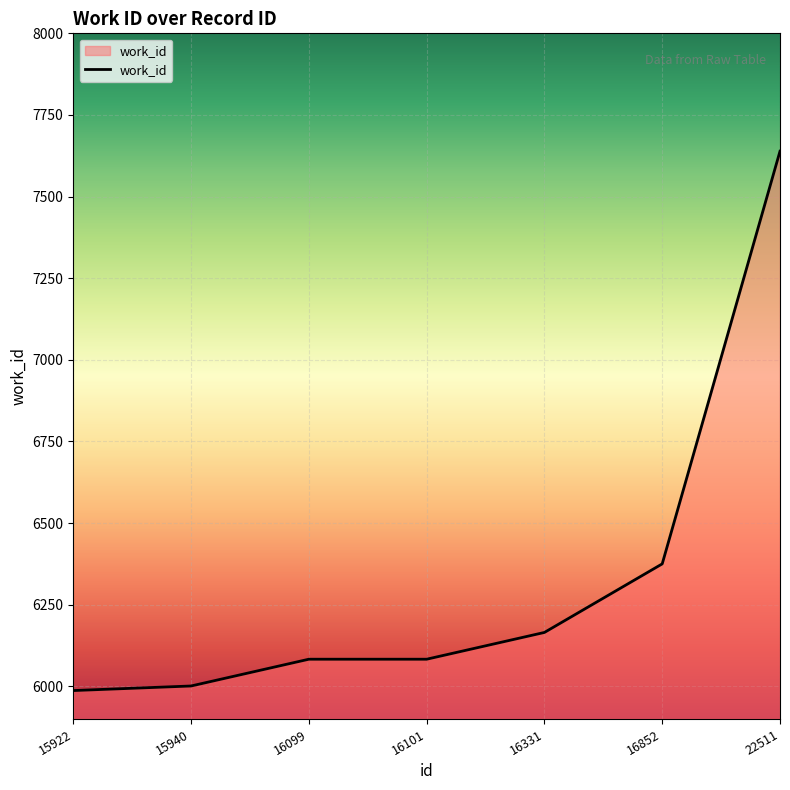

What is the approximate value at 16099?

6083